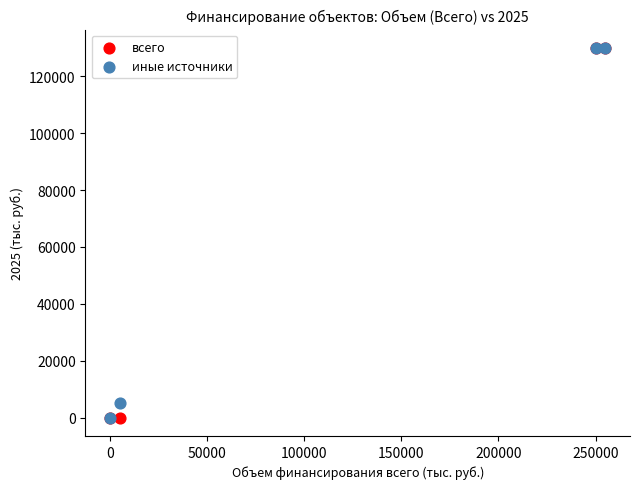

Across all series, what Y value is closest to 65000?

5000